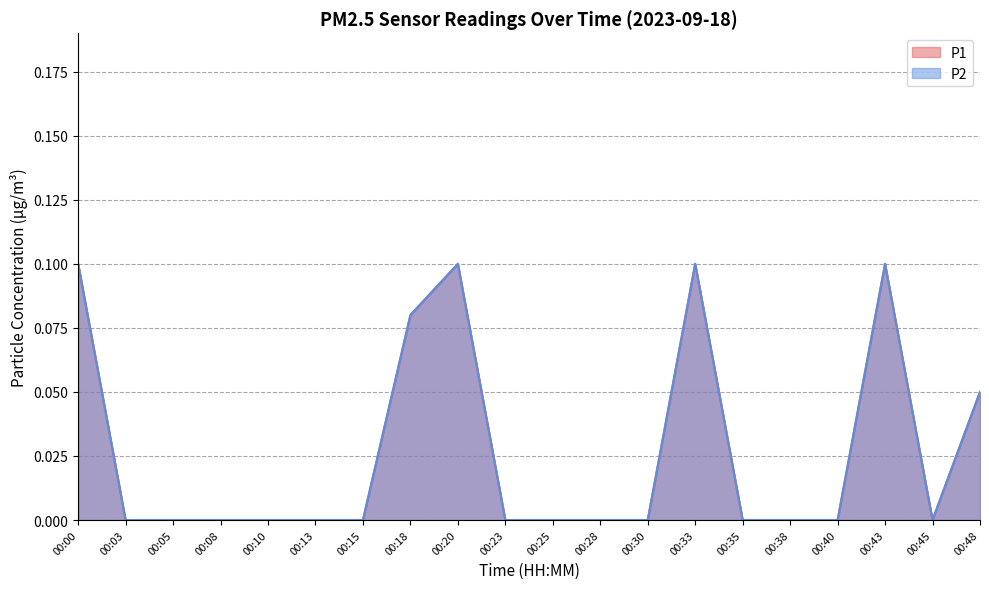

What is the greatest value displayed?

0.1